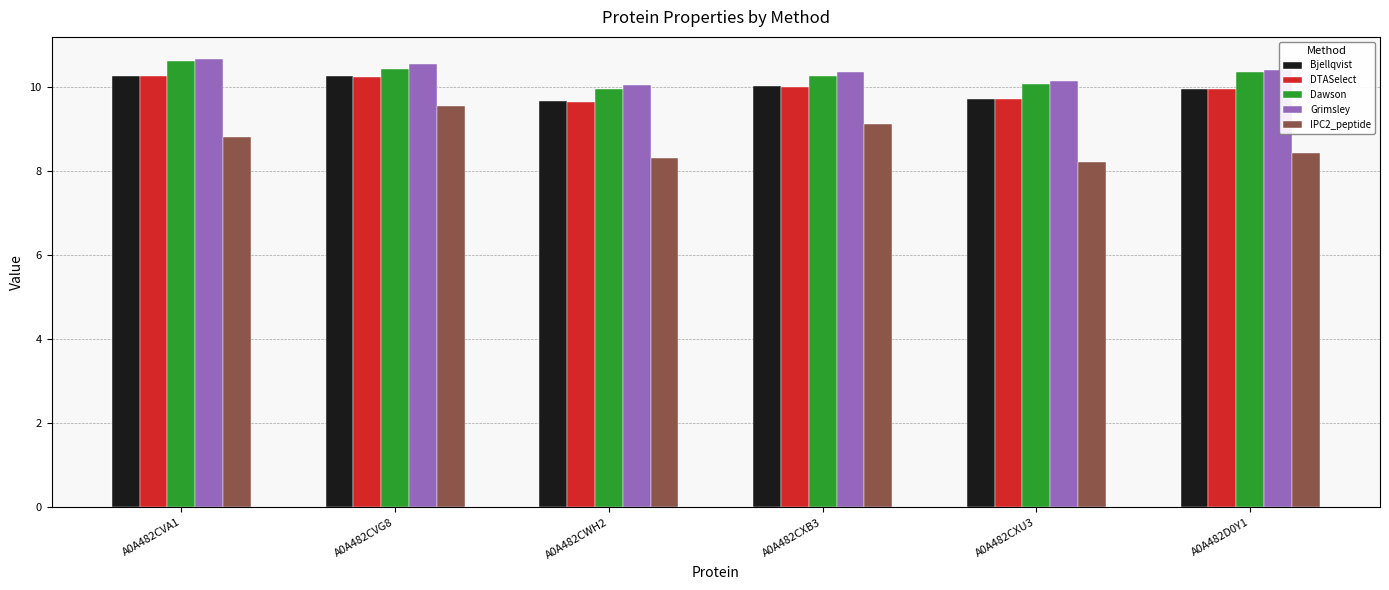

What is the difference between the highest and lowest values at A0A482CXU3?

1.9